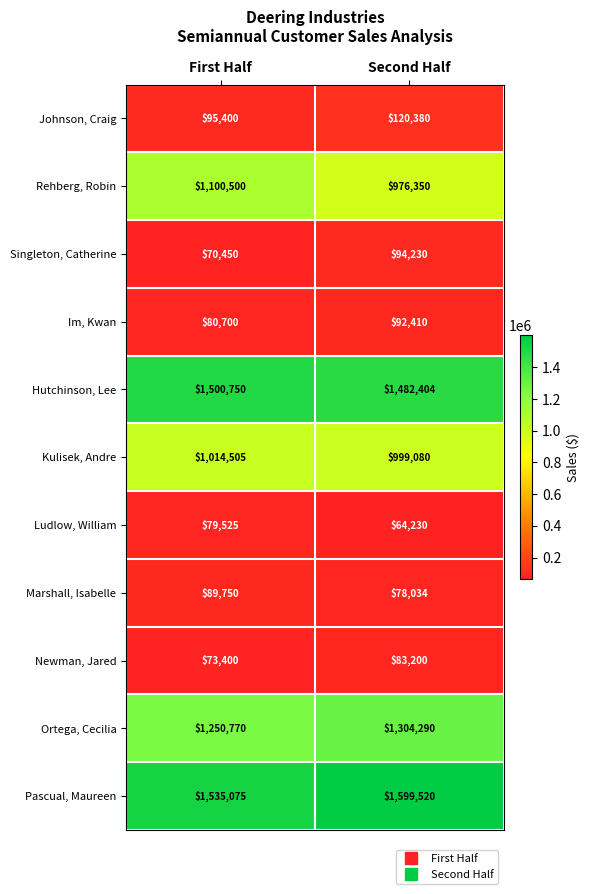

Reading right to left, extract all data points from this chart.

Johnson, Craig: Second Half=120380	First Half=95400
Rehberg, Robin: Second Half=976350	First Half=1100500
Singleton, Catherine: Second Half=94230	First Half=70450
Im, Kwan: Second Half=92410	First Half=80700
Hutchinson, Lee: Second Half=1482404	First Half=1500750
Kulisek, Andre: Second Half=999080	First Half=1014505
Ludlow, William: Second Half=64230	First Half=79525
Marshall, Isabelle: Second Half=78034	First Half=89750
Newman, Jared: Second Half=83200	First Half=73400
Ortega, Cecilia: Second Half=1304290	First Half=1250770
Pascual, Maureen: Second Half=1599520	First Half=1535075